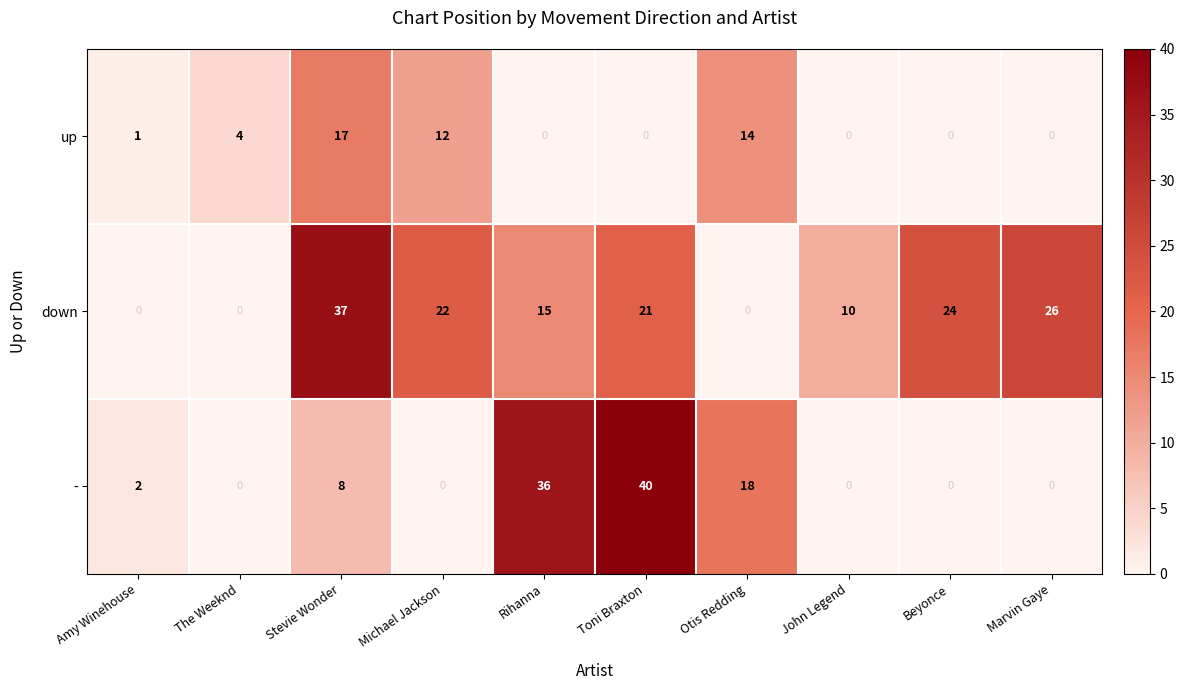

What is the spread (max minus min) of values at The Weeknd?

4